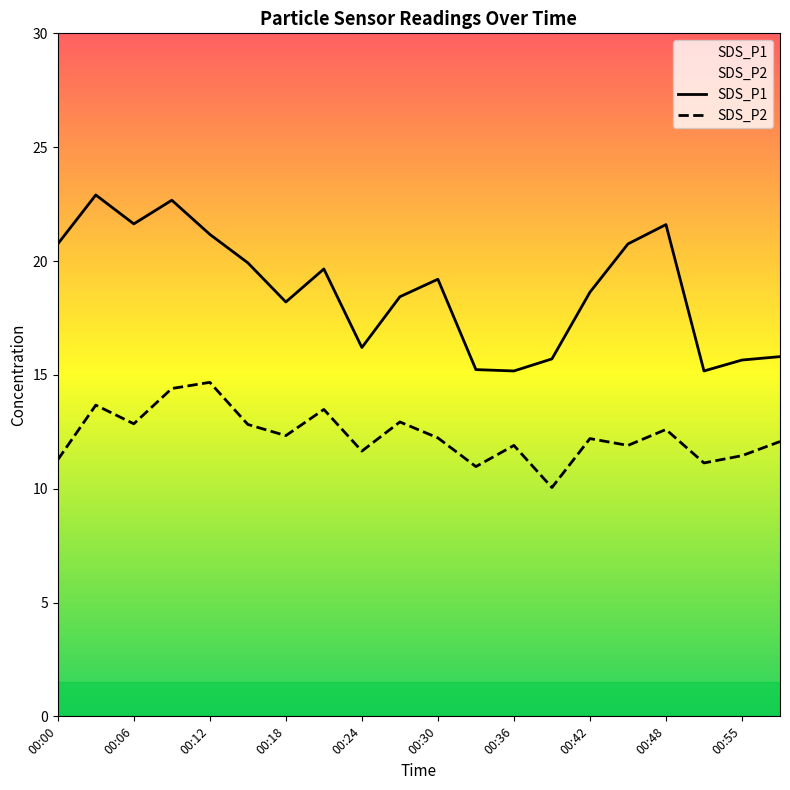

What are all the series names shown in the legend?

SDS_P1, SDS_P2